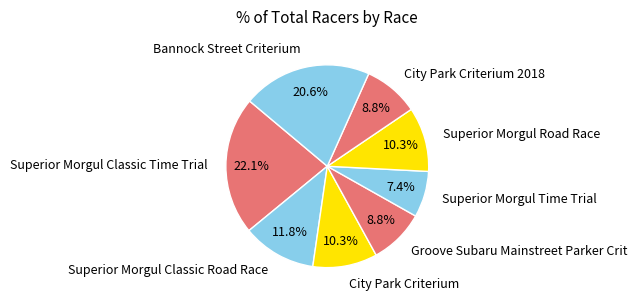

To the nearest percent, what is the average slice percentage?

12%